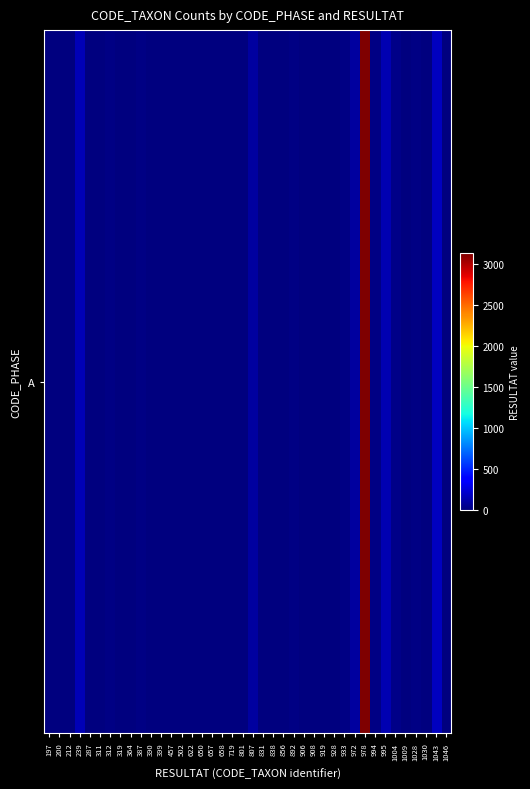

Where is the data nearest to the value 1568?

1043